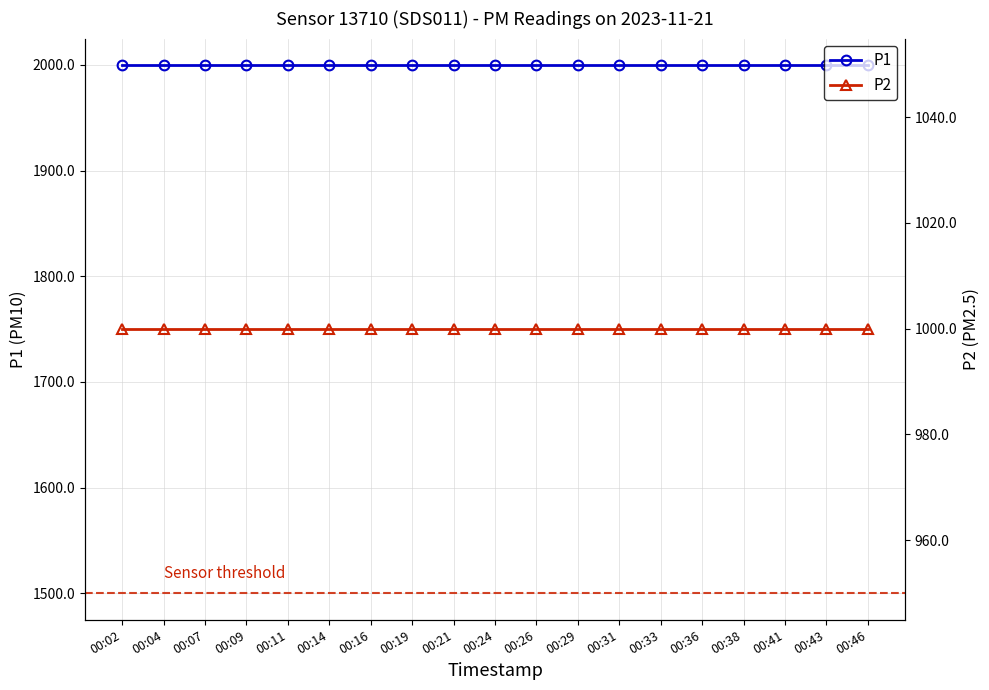

What is the minimum value shown in the chart?

999.9